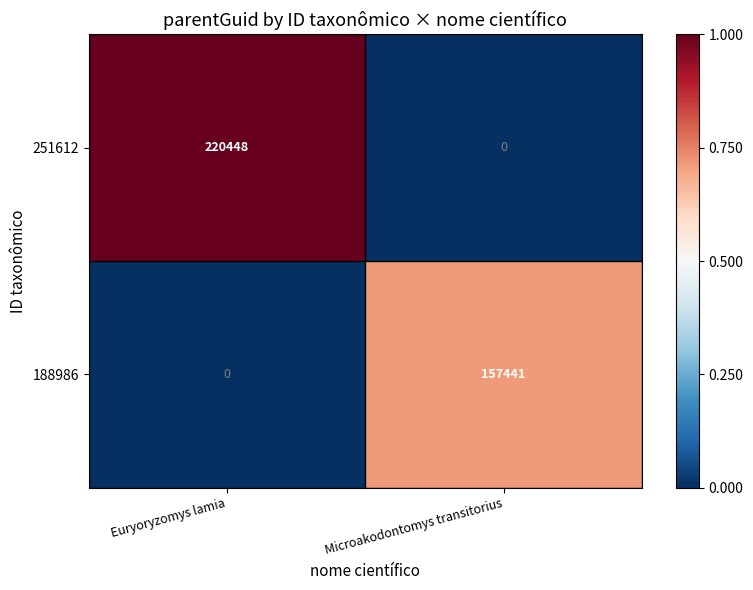

What is the total value across all series at Euryoryzomys lamia?

220448